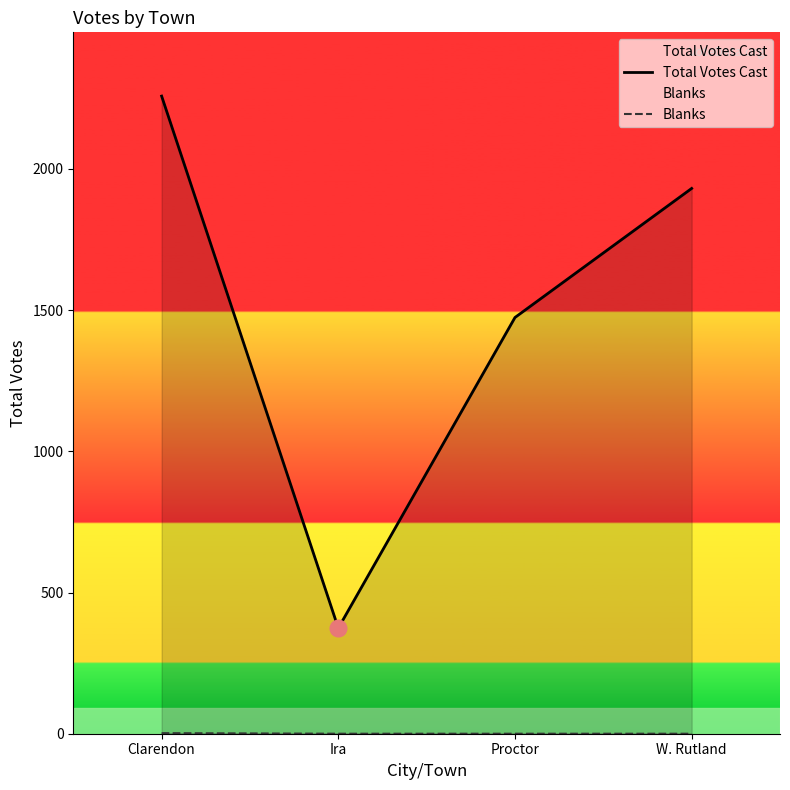

Rank the series by their maximum value, from highest to lowest.

Total Votes Cast, Blanks